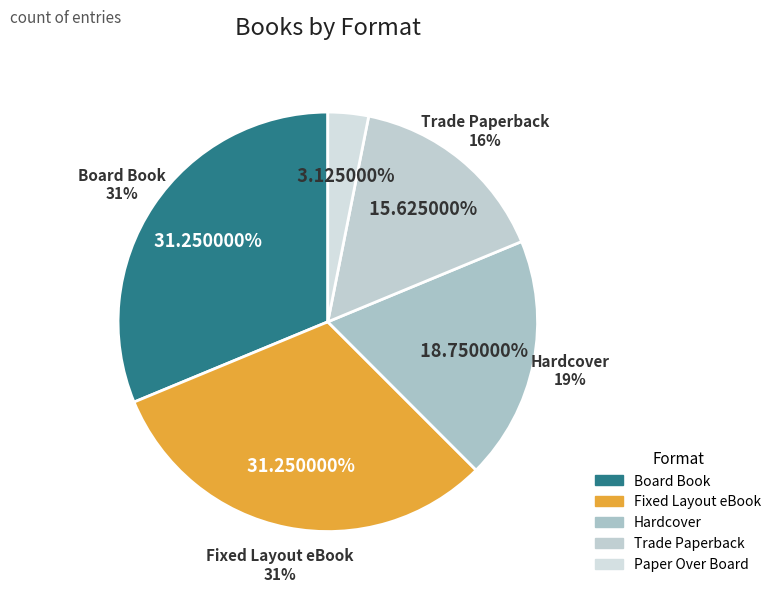

Approximately how many times larger is the value at Hardcover compared to Paper Over Board?

6.0